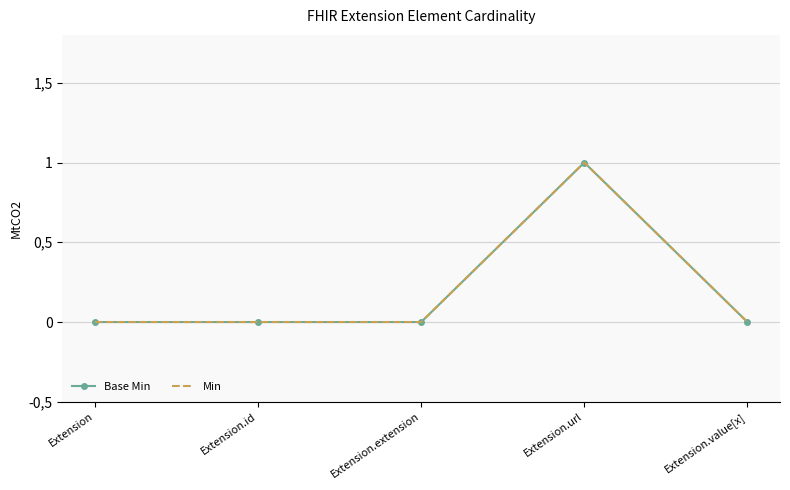

True or false: Base Min and Min cross at least once.

False